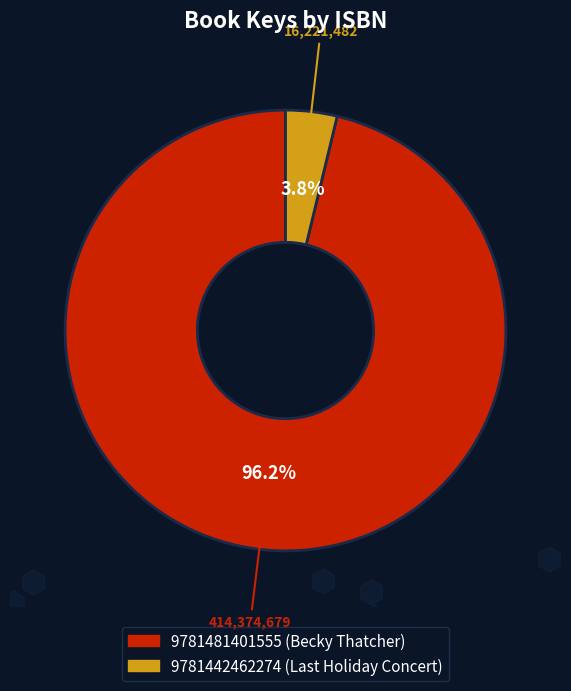

Rank the categories by value from lowest to highest.

9781442462274 (Last Holiday Concert), 9781481401555 (Becky Thatcher)